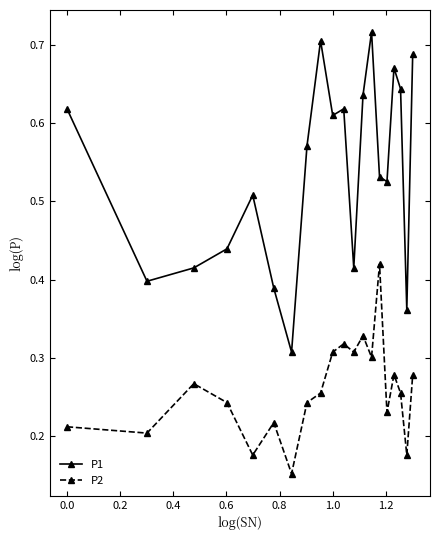

At how many categories does at least one series exceed 0?

20